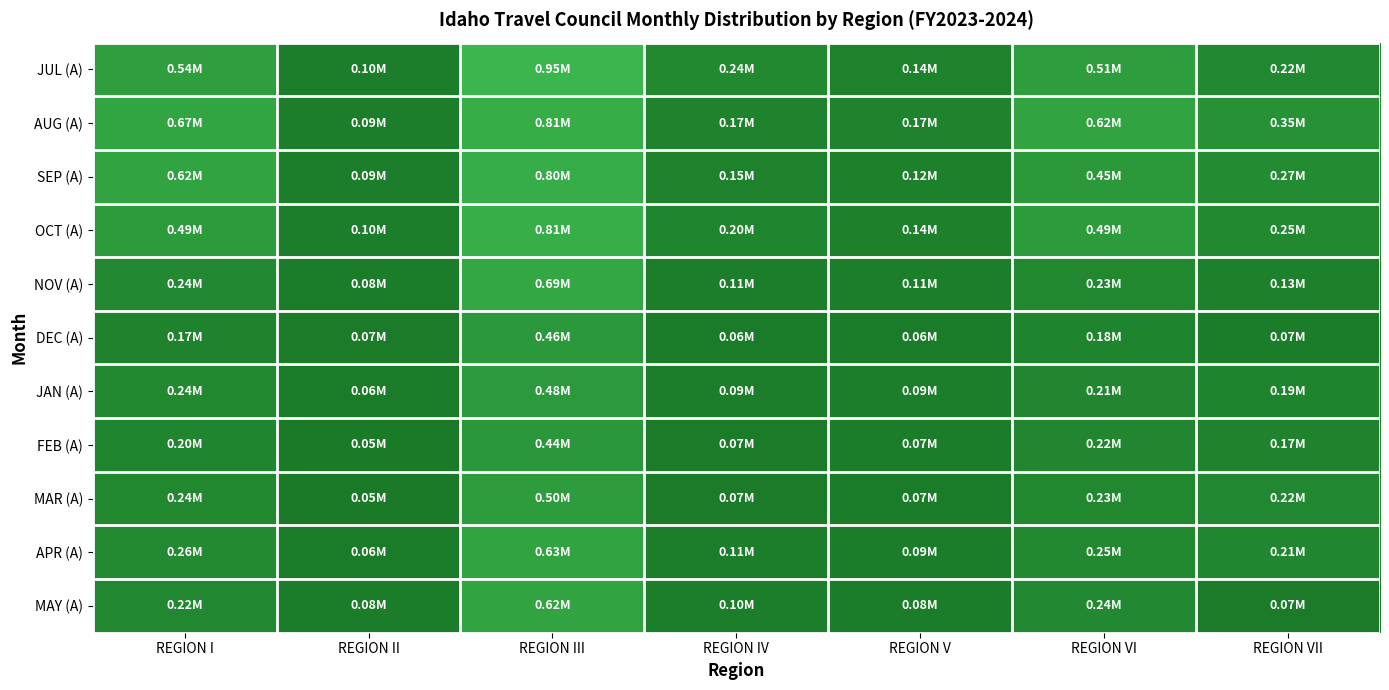

Which has a higher value, REGION VII or REGION I?

REGION I